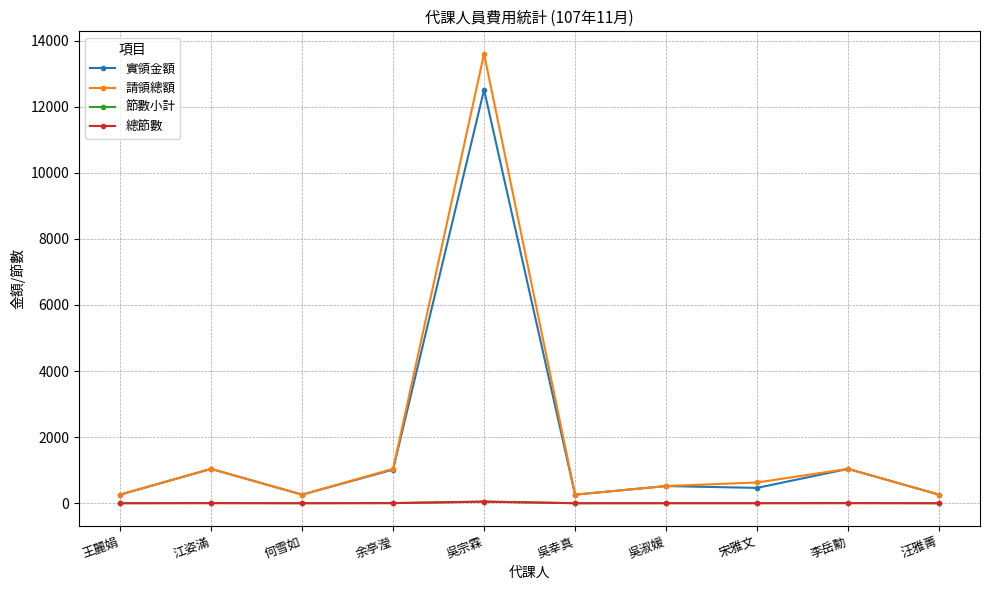

Does the chart have visible grid lines?

Yes